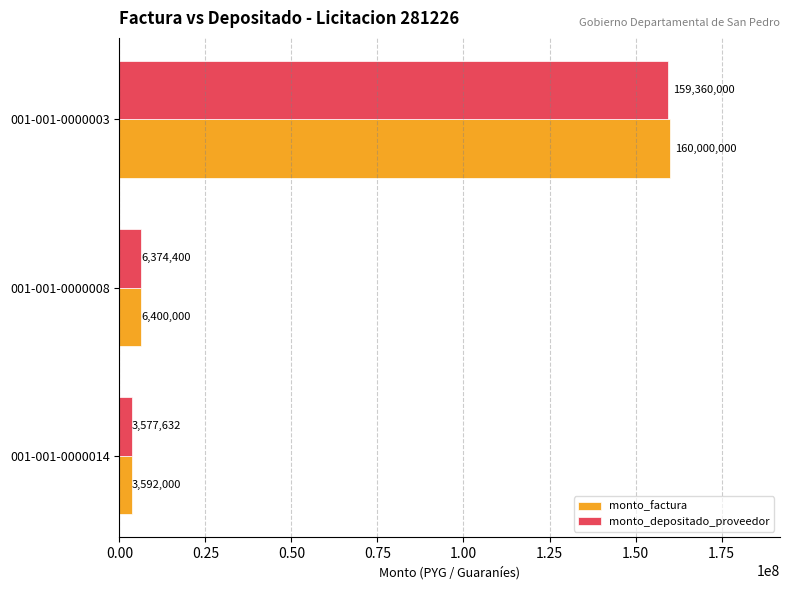

At which category does the chart reach its peak across all series?

001-001-0000003